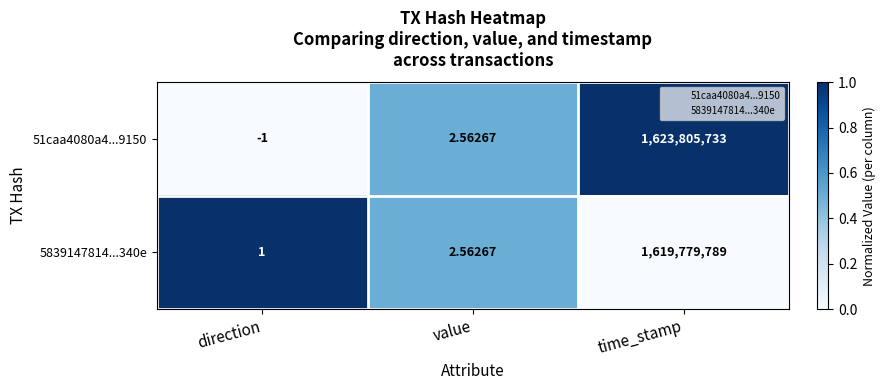

How many distinct data groups are displayed?

2